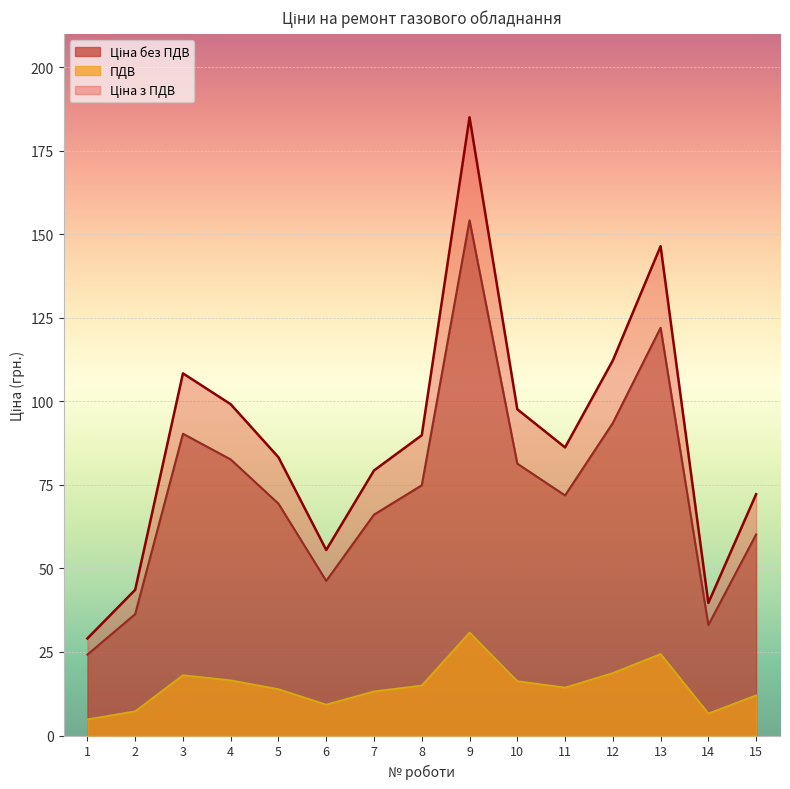

Reading left to right, transcribe all the data shown in this chart.

Ціна без ПДВ: 1=24.2	2=36.3	3=90.3	4=82.6	5=69.4	6=46.3	7=66.1	8=74.9	9=154.2	10=81.4	11=71.9	12=93.5	13=122.0	14=33.1	15=60.2
ПДВ: 1=4.8	2=7.3	3=18.1	4=16.5	5=13.9	6=9.3	7=13.2	8=15.0	9=30.8	10=16.3	11=14.4	12=18.7	13=24.4	14=6.6	15=12.0
Ціна з ПДВ: 1=29.1	2=43.6	3=108.4	4=99.2	5=83.3	6=55.5	7=79.3	8=89.9	9=185.1	10=97.7	11=86.2	12=112.3	13=146.4	14=39.7	15=72.2